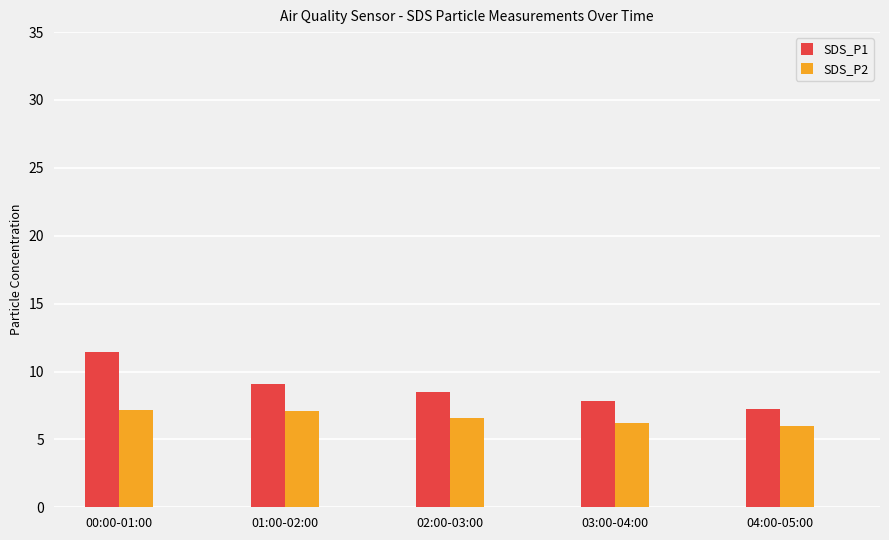

List the series in order of their peak value, highest first.

SDS_P1, SDS_P2